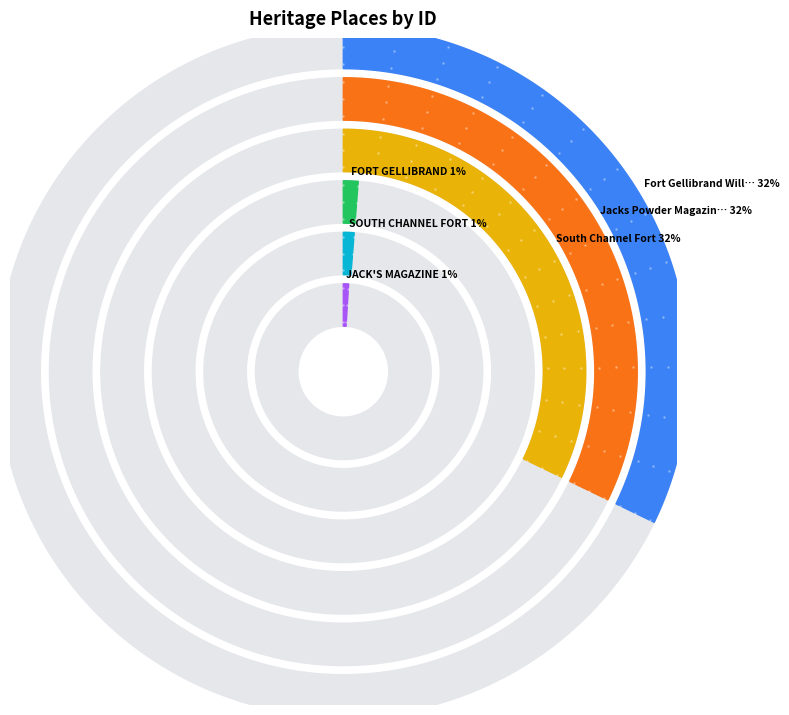

Which category has the biggest portion of the pie?

Fort Gellibrand Williamstown